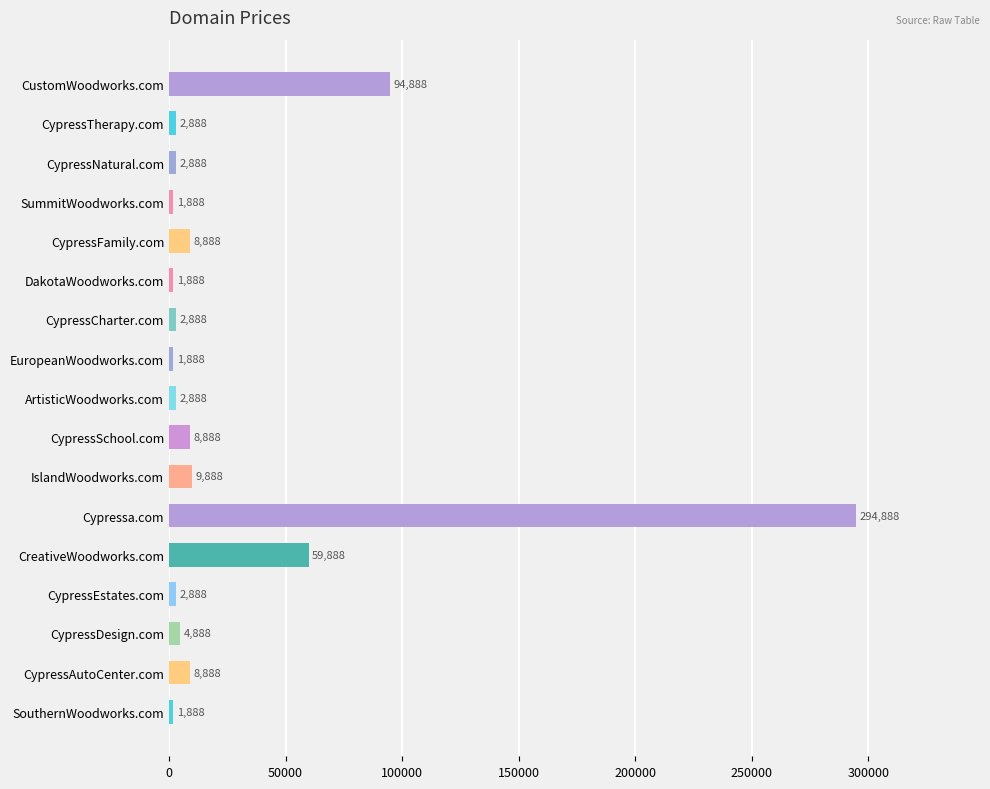

What is the greatest value displayed?

294888